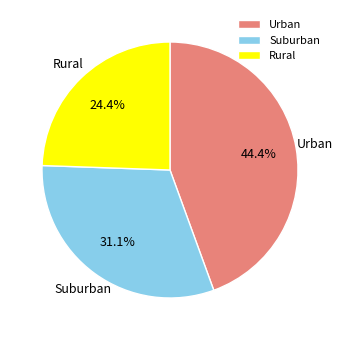

Between Rural and Urban, which is larger?

Urban